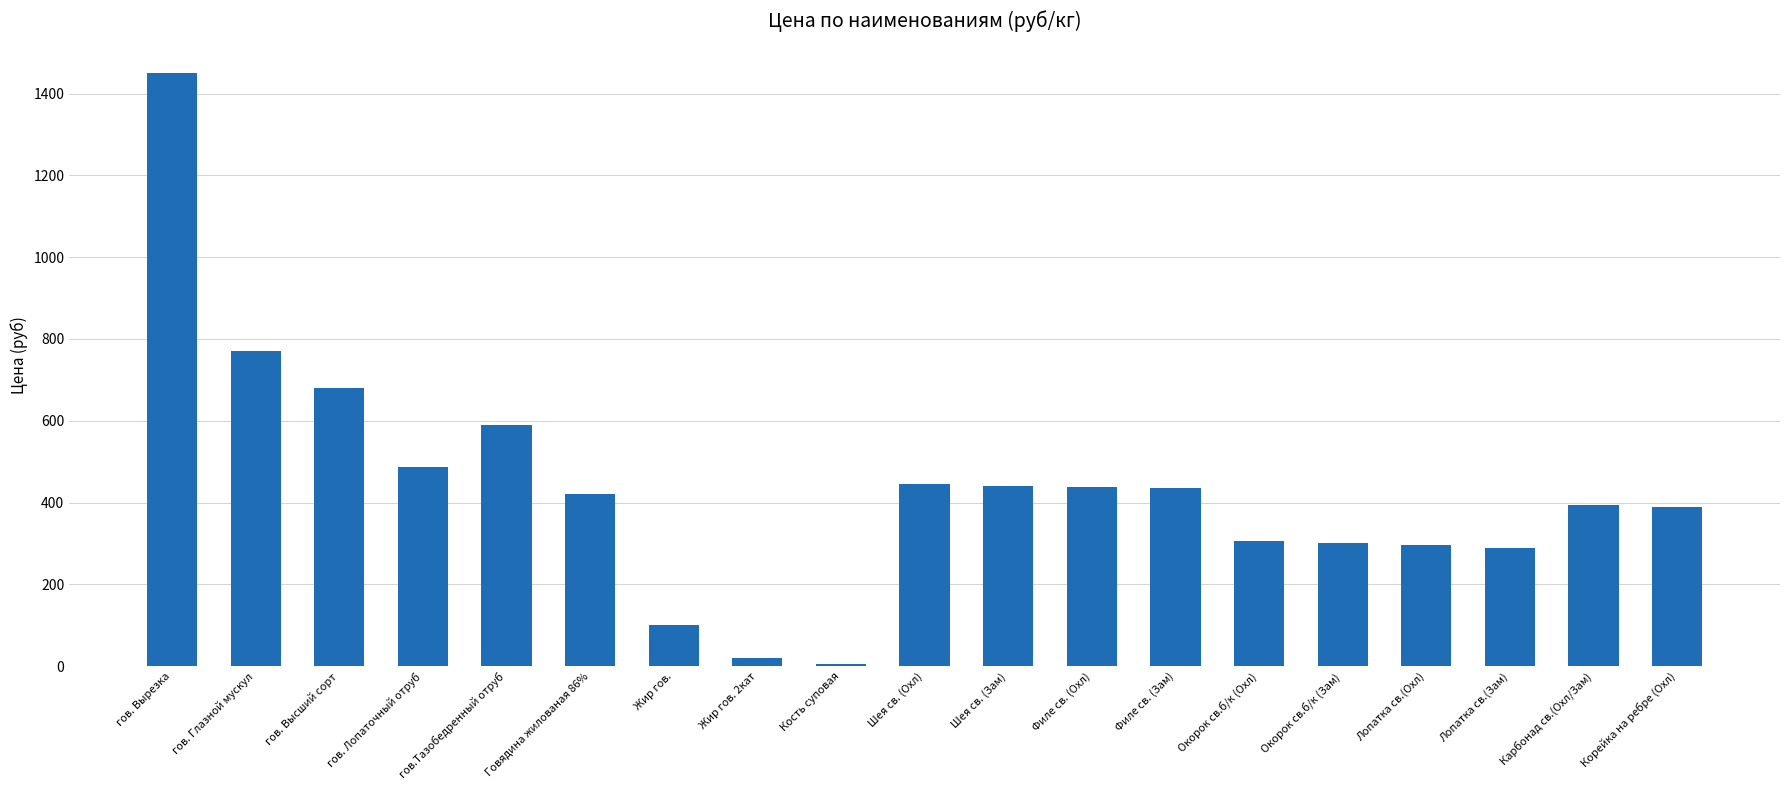

The value at гов. Вырезка is 405. True or false?

False